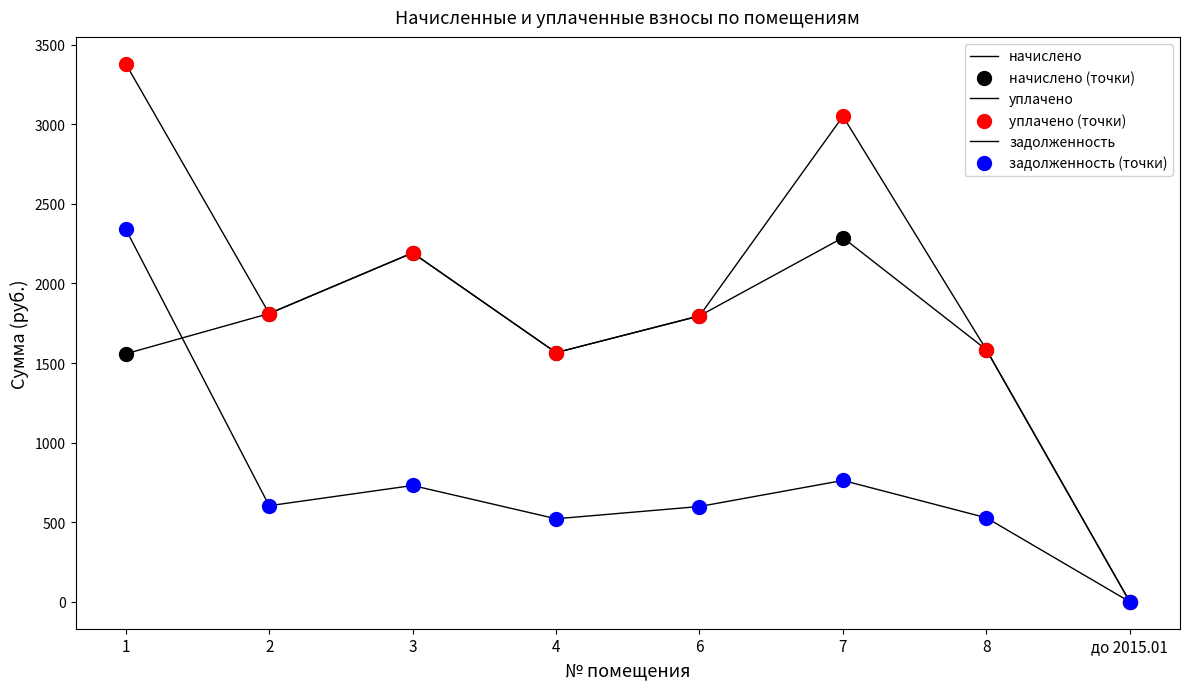

How many lines are shown in the chart?

3